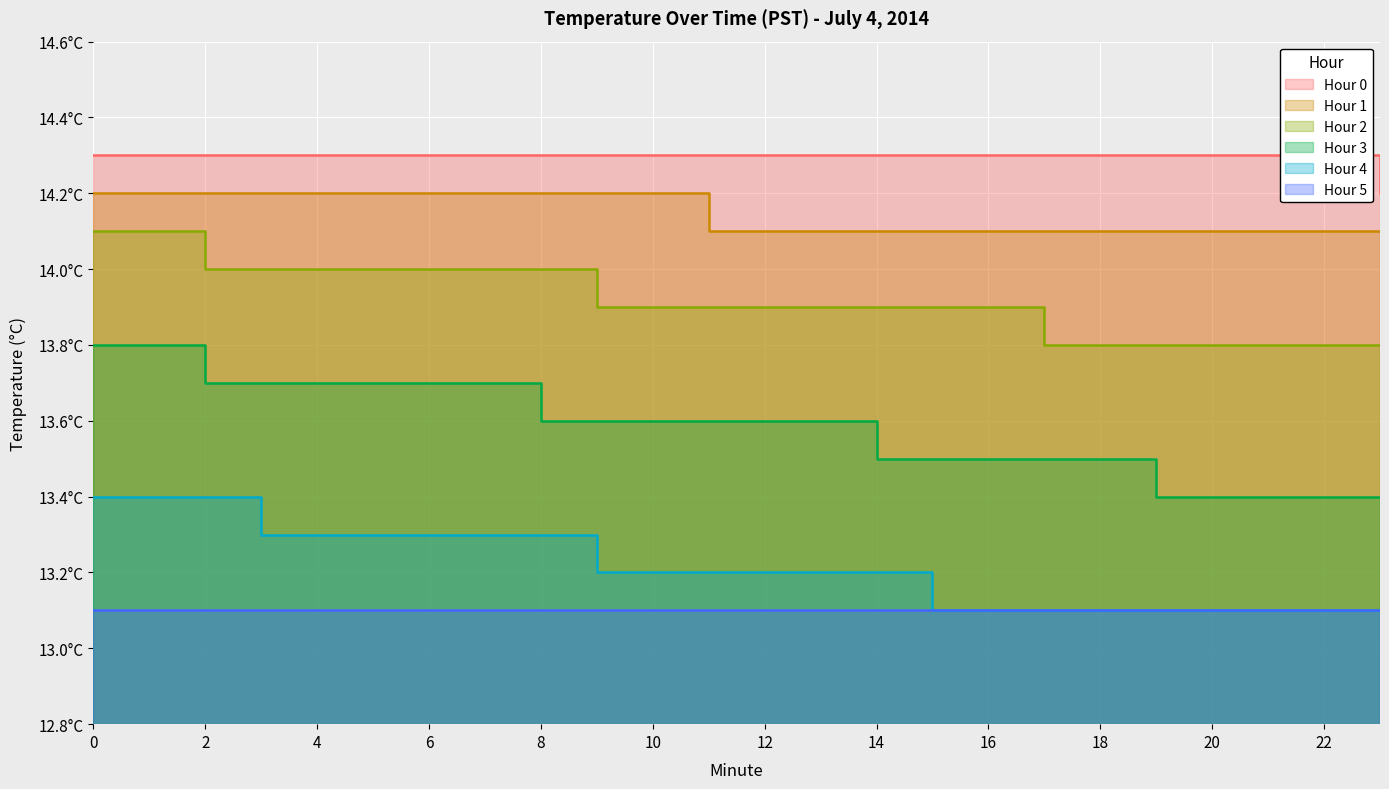

Which series has the widest spread of values?

Hour 3